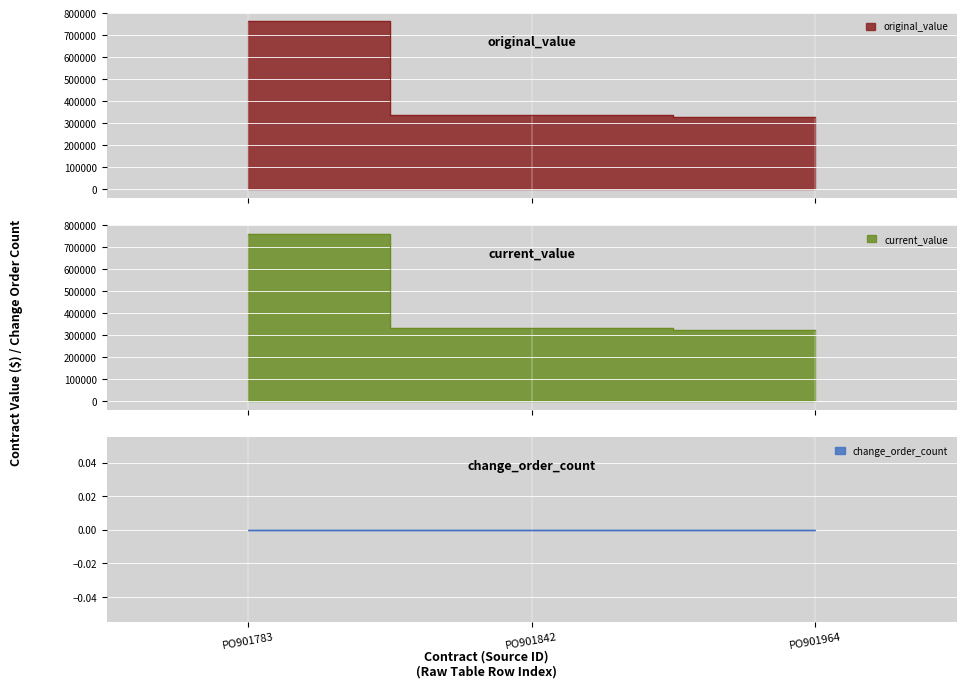

What is the smallest value displayed?

326705.9